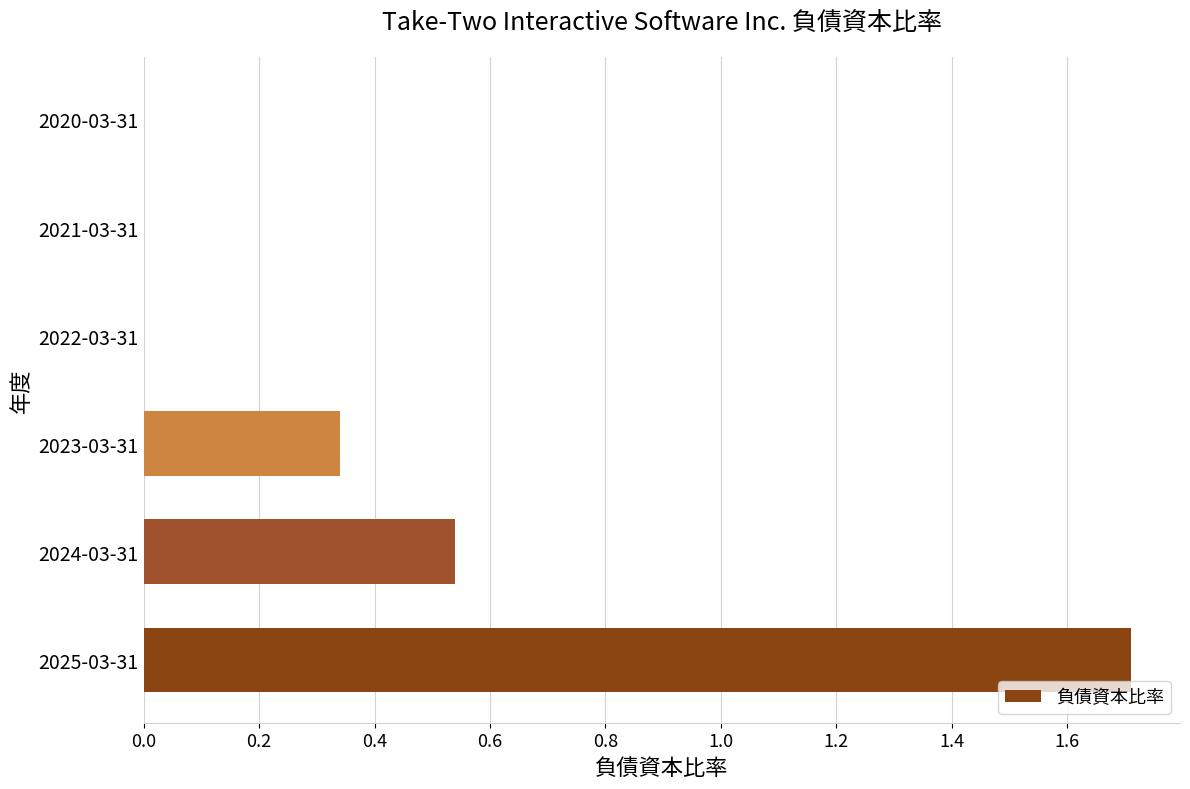

What is the maximum value shown in the chart?

1.7